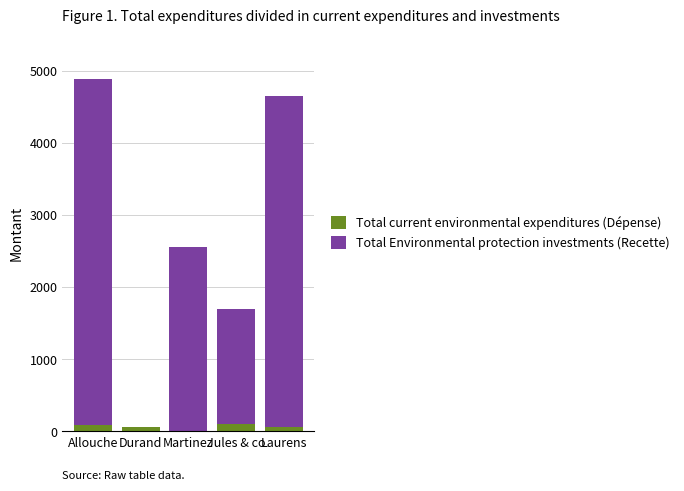

At which category is the sum across all series the highest?

Allouche